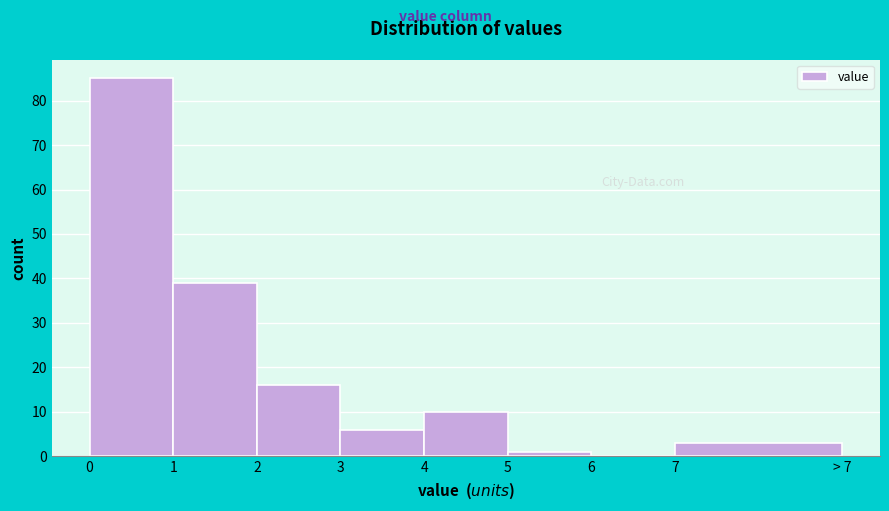

Reading right to left, extract all data points from this chart.

7=3	6=0	5=1	4=10	3=6	2=16	1=39	0=85